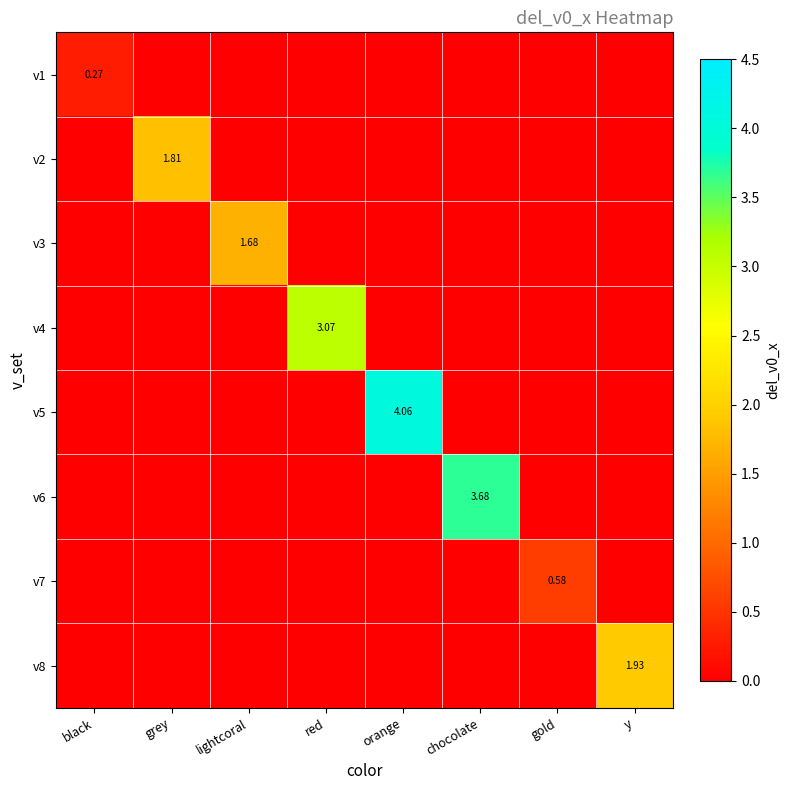

Which series has the largest total across all categories?

v5